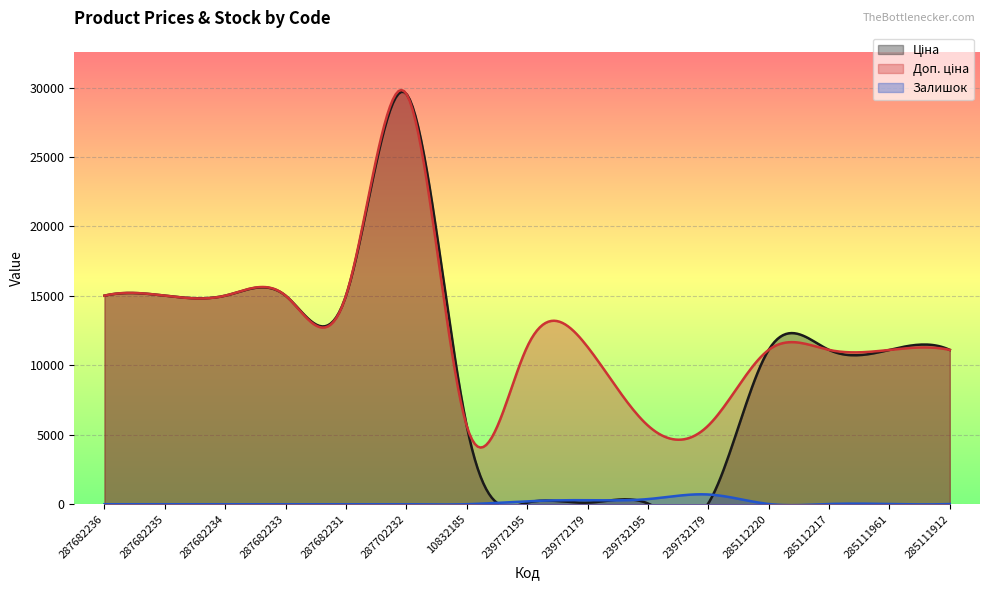

What is the lowest value of the Ціна series?

56.7